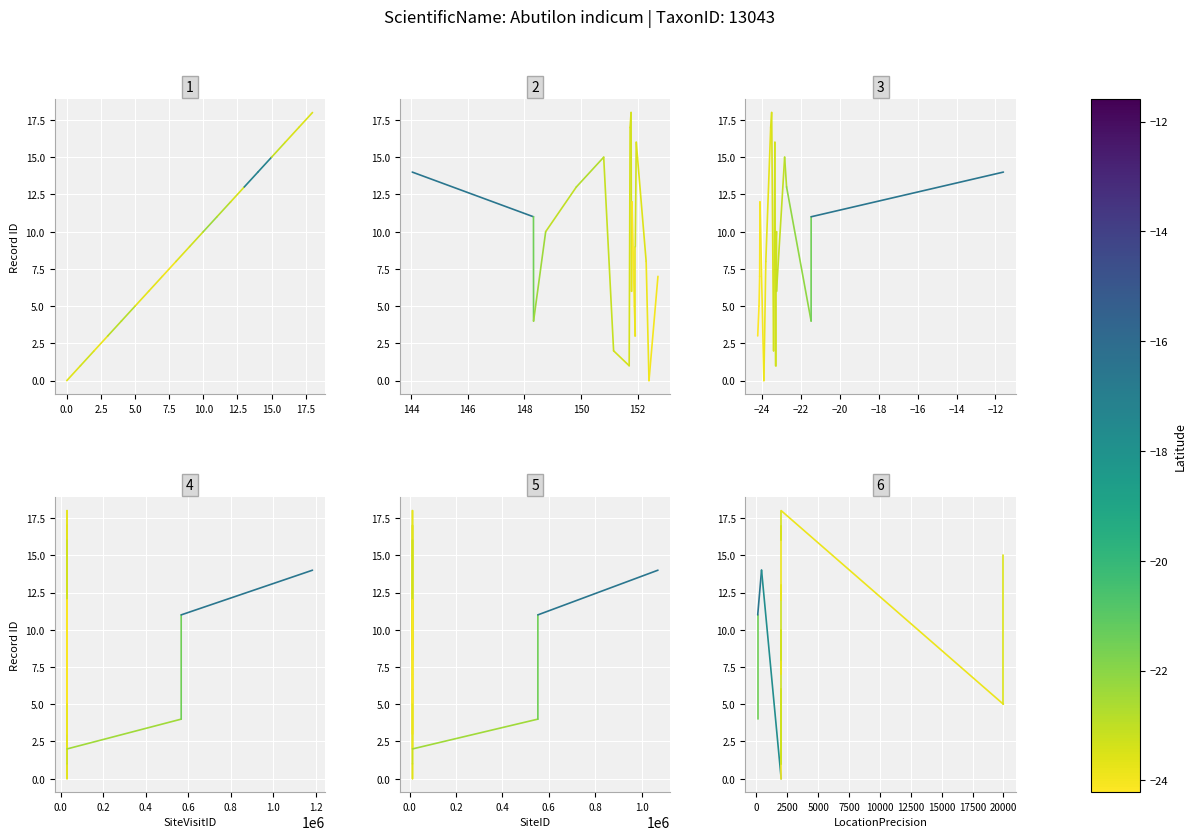

At how many categories does at least one series exceed 13?

1